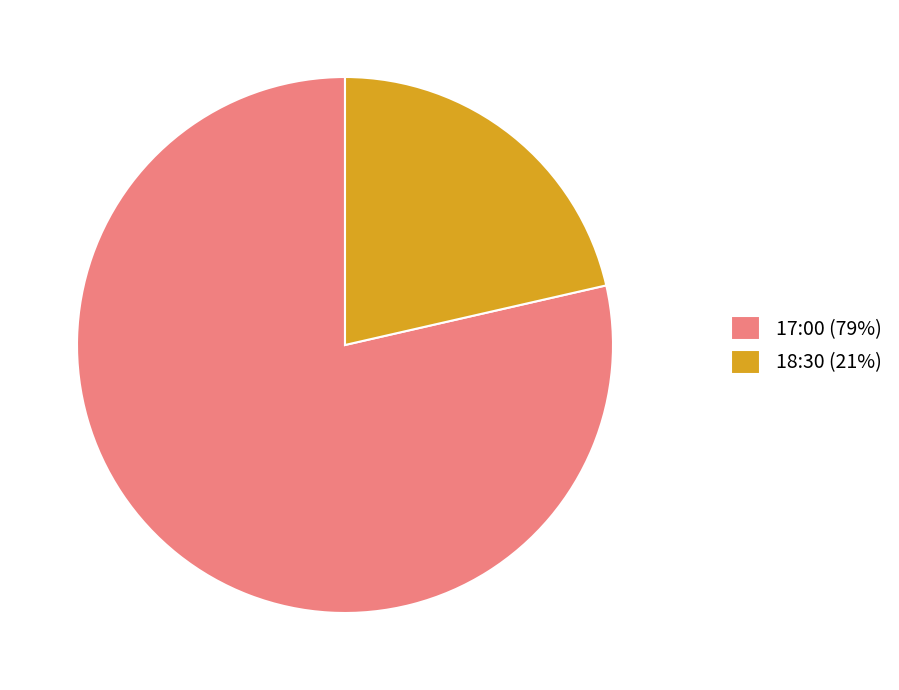

What is the ratio of the value at 17:00 (79%) to the value at 18:30 (21%)?

3.7